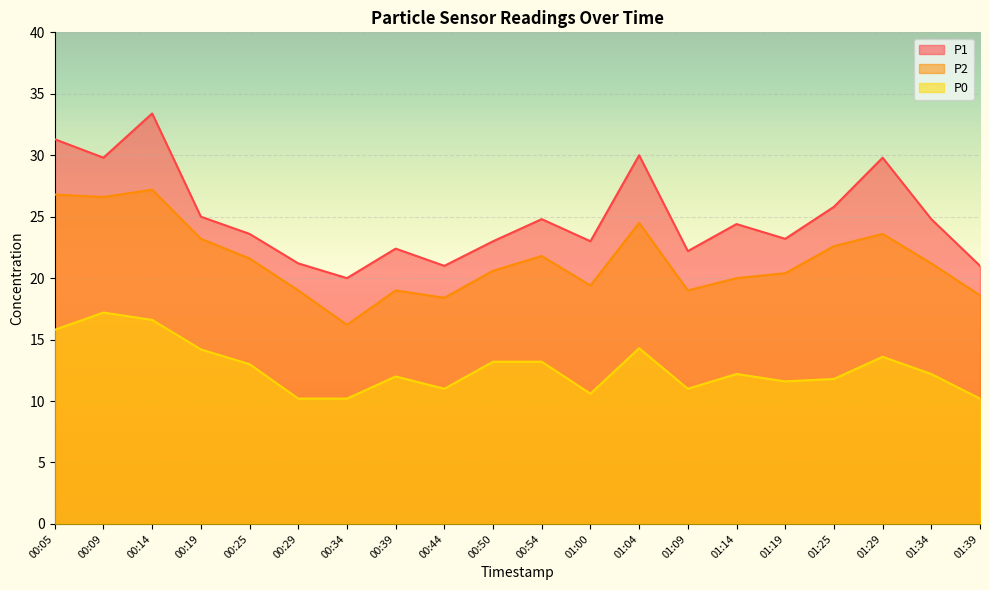

What is the total value across all series at 00:05?

73.9